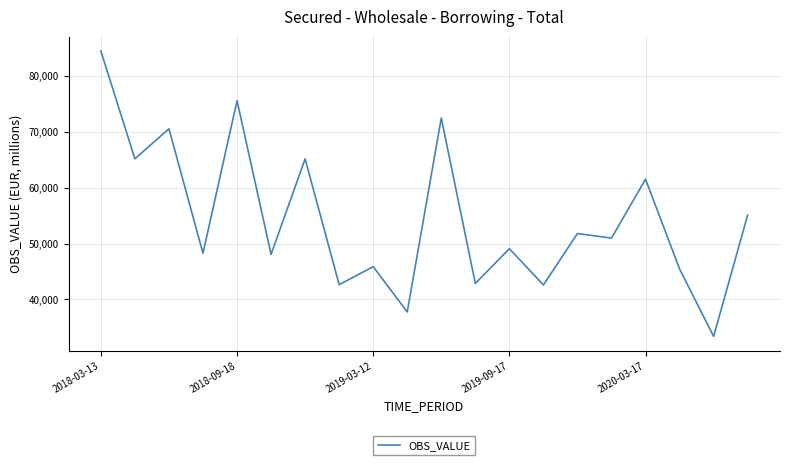

What is the greatest value displayed?

84522.6